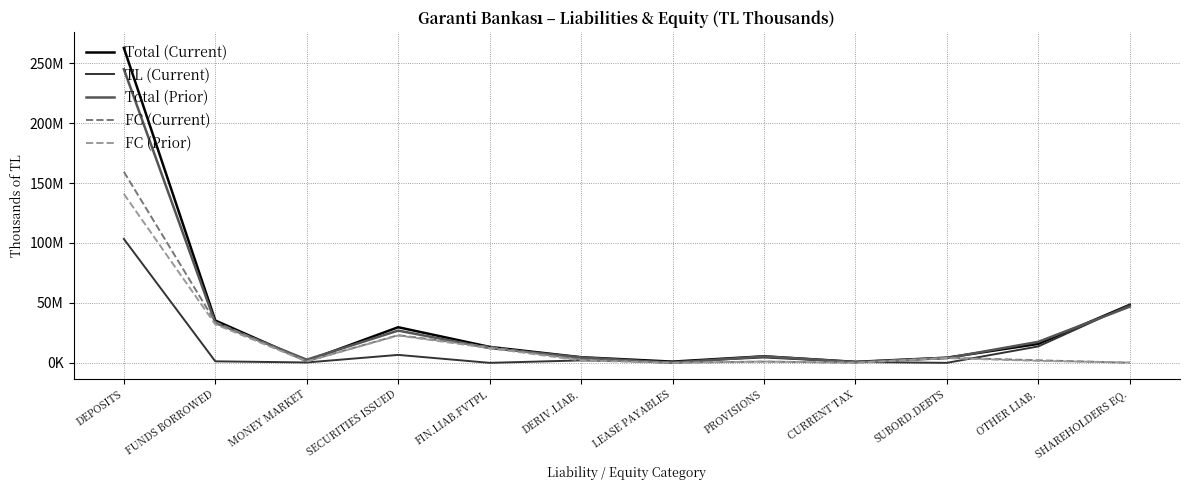

What is the difference between the maximum and minimum values in the TL (Current) series?

103362746